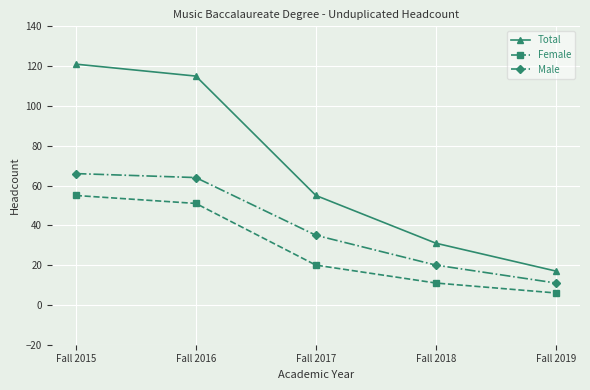

True or false: Male and Total cross at least once.

False